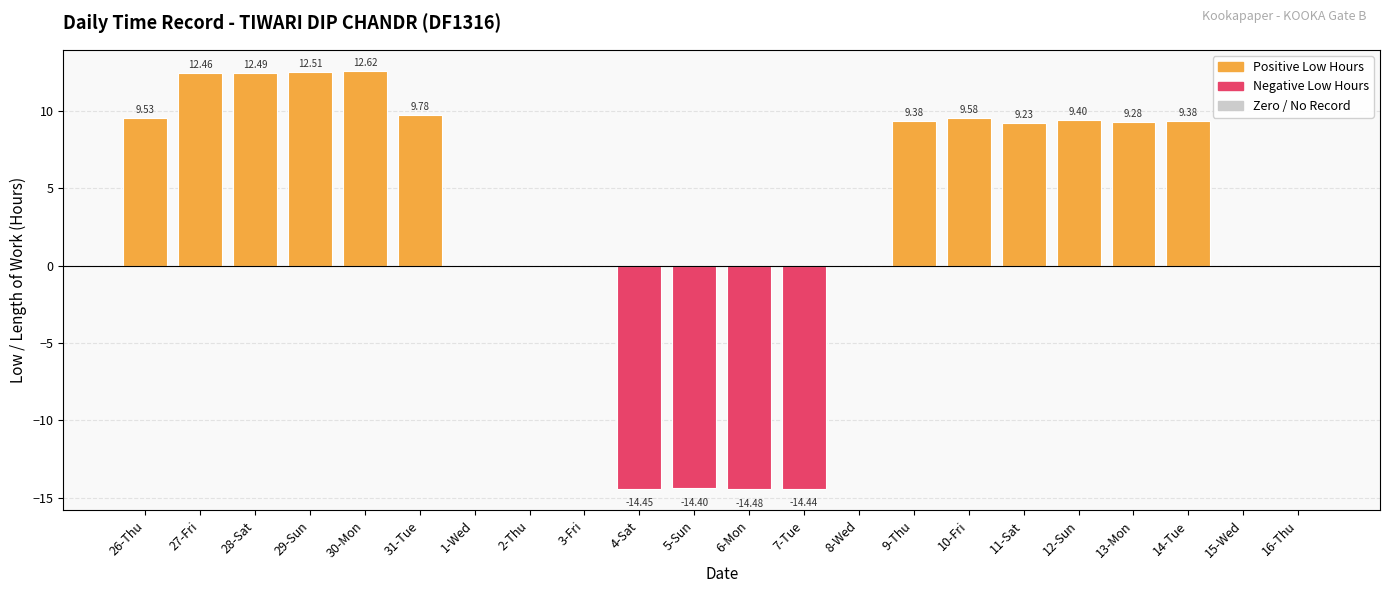

Reading left to right, transcribe all the data shown in this chart.

26-Thu=9.5	27-Fri=12.5	28-Sat=12.5	29-Sun=12.5	30-Mon=12.6	31-Tue=9.8	1-Wed=0.0	2-Thu=0.0	3-Fri=0.0	4-Sat=-14.4	5-Sun=-14.4	6-Mon=-14.5	7-Tue=-14.4	8-Wed=0.0	9-Thu=9.4	10-Fri=9.6	11-Sat=9.2	12-Sun=9.4	13-Mon=9.3	14-Tue=9.4	15-Wed=0.0	16-Thu=0.0